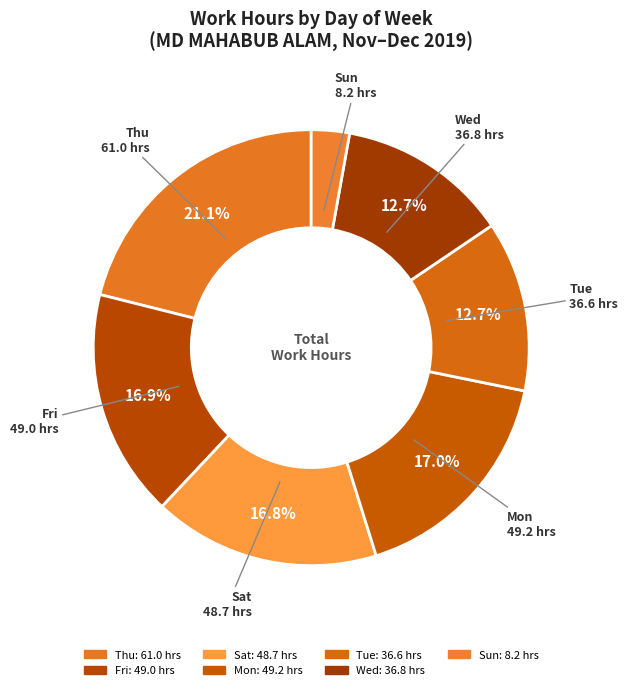

Count the number of slices in the pie.

7